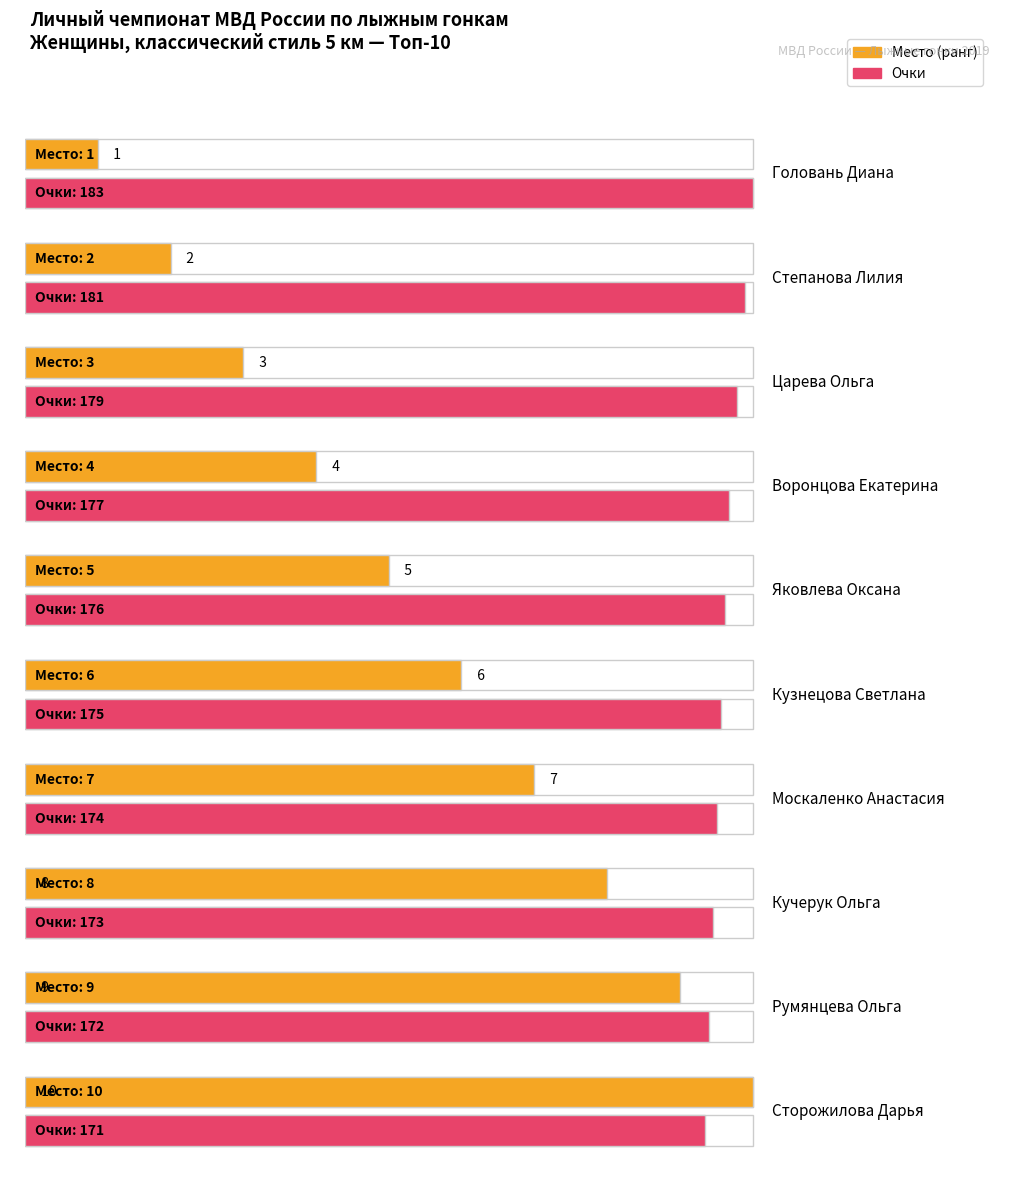

Count the Место values in the range 3 to 8.

6